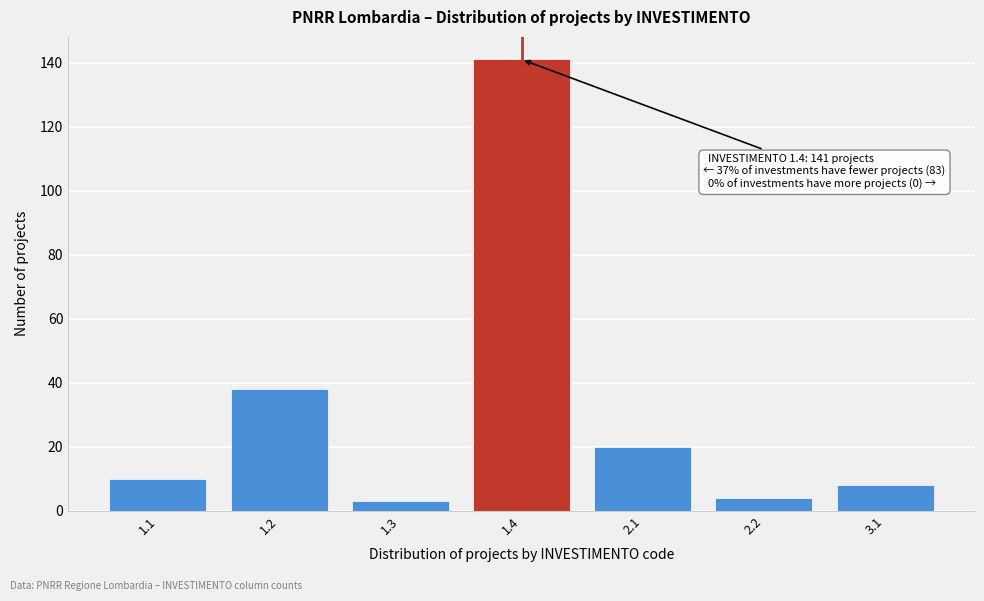

Reading left to right, list all the values displayed in this chart.

1.1=10	1.2=38	1.3=3	1.4=141	2.1=20	2.2=4	3.1=8